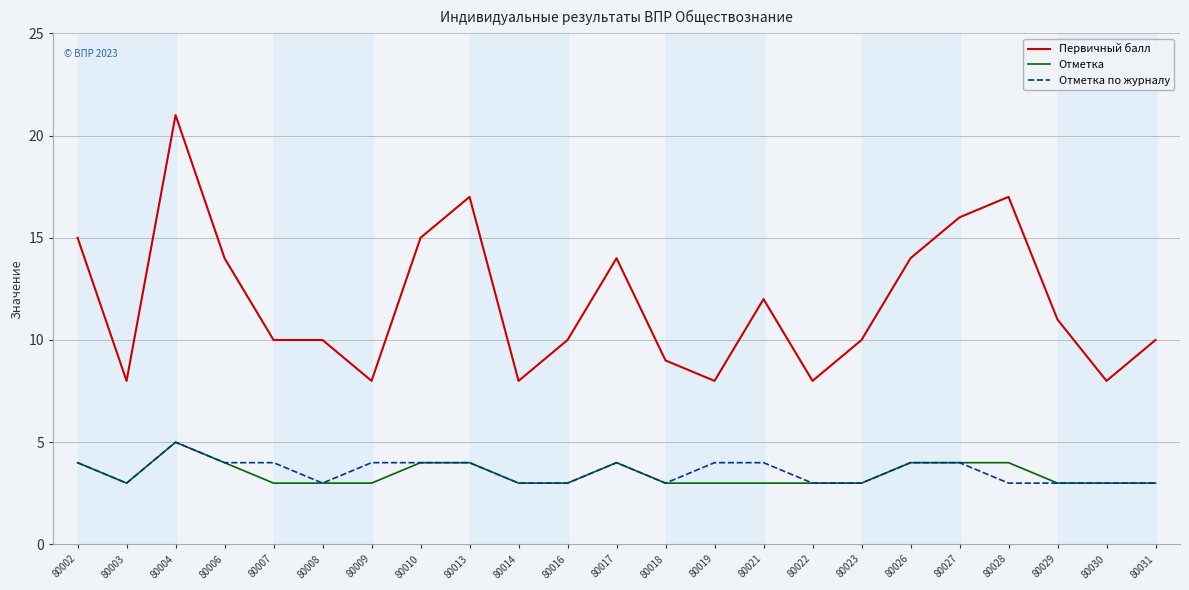

Which series has the widest spread of values?

Первичный балл